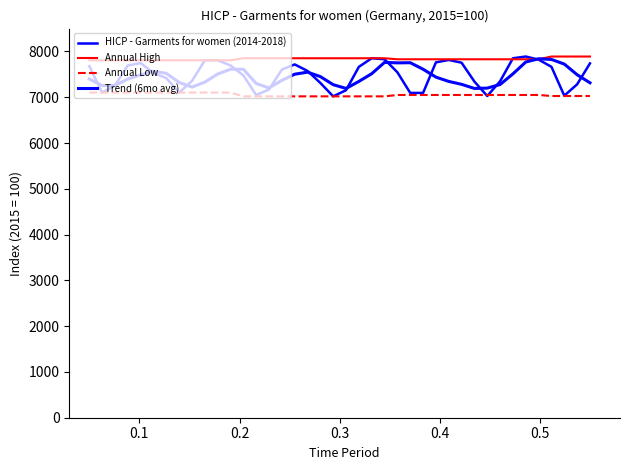

Does the chart display data point markers on the line(s)?

No